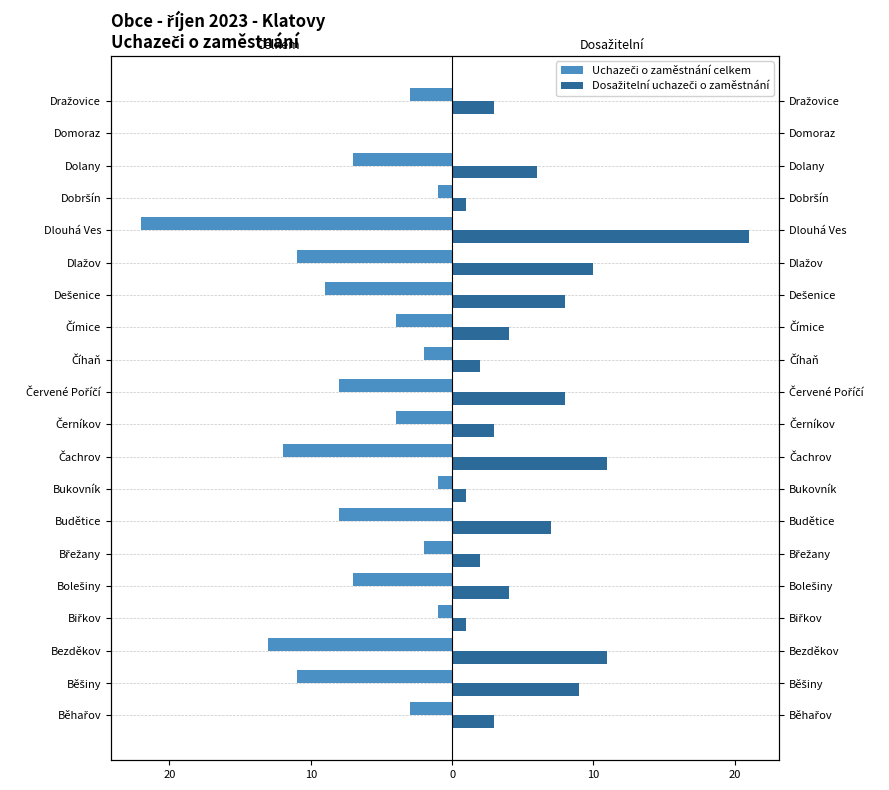

Which series has the largest range (max minus min)?

Uchazeči o zaměstnání celkem